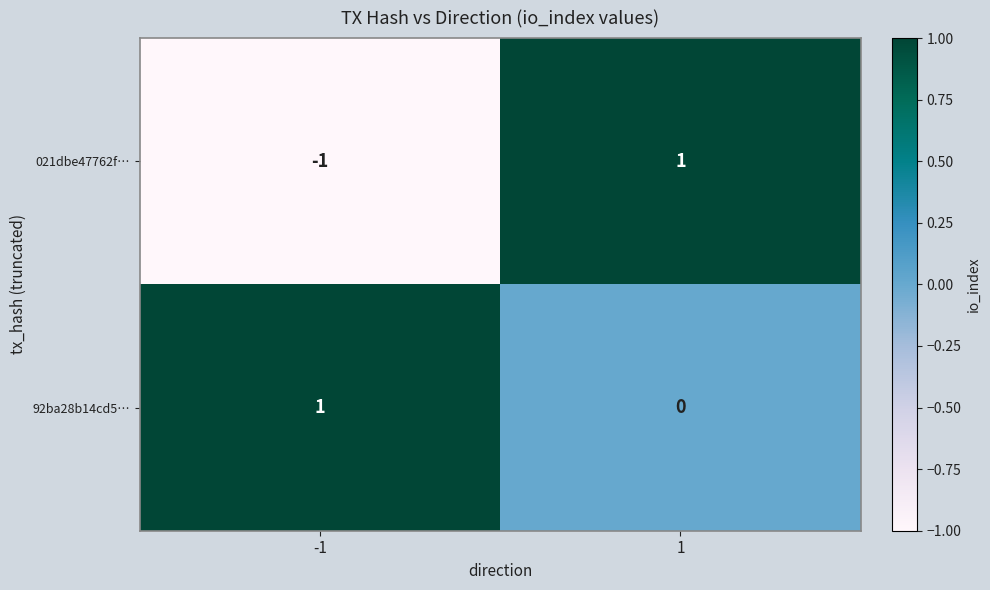

How many values in 021dbe47762f… are above zero?

1